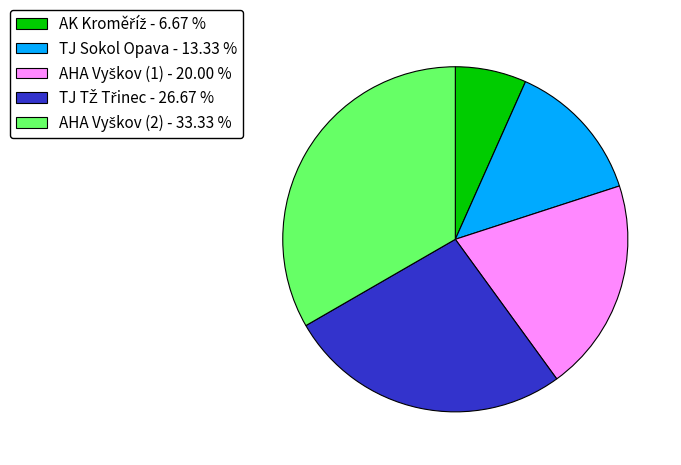

Is there any slice that represents more than half of the pie?

No